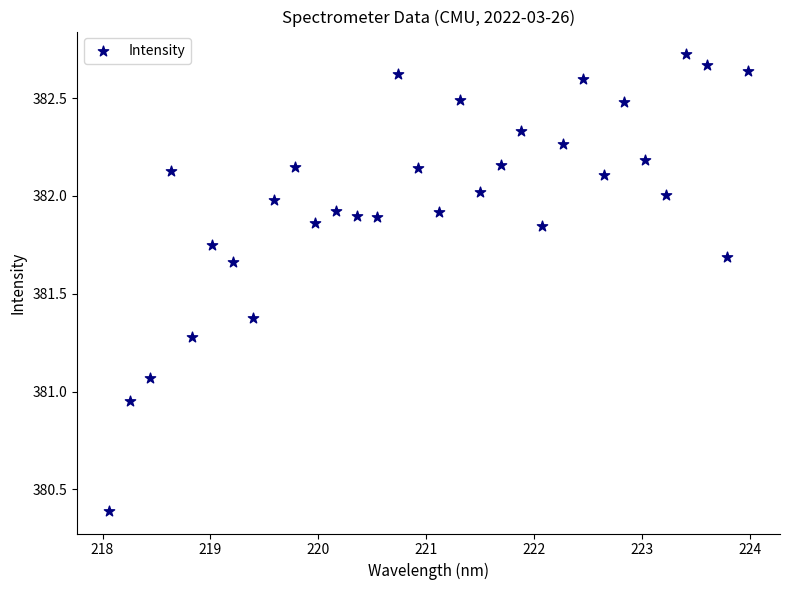

What is the range of X values (max minus min)?

5.9